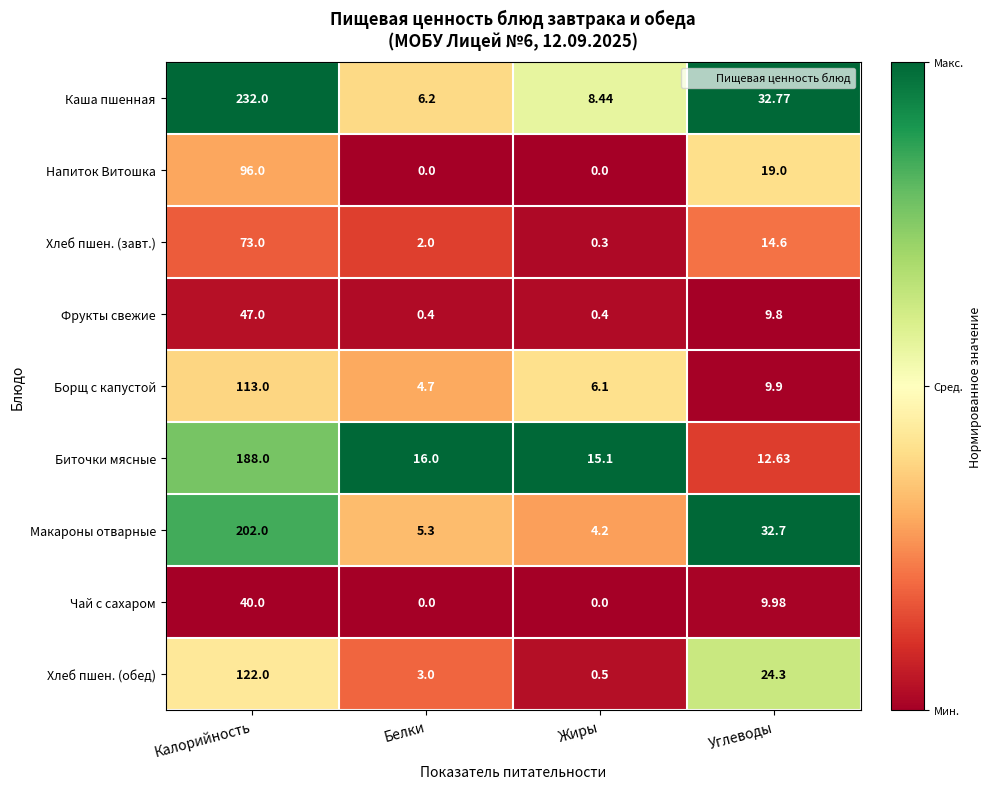

Which series has the widest spread of values?

Каша пшенная